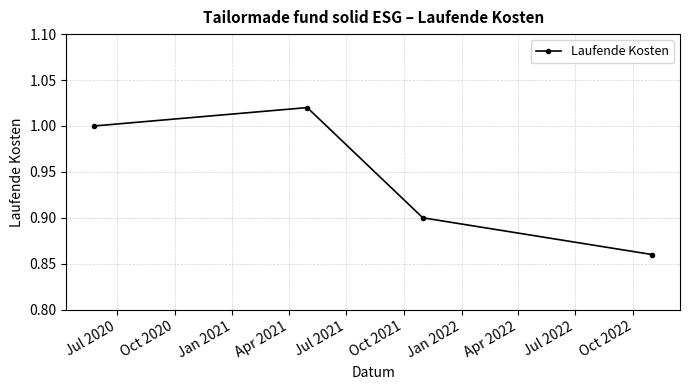

True or false: there are more than 0 points higher than both neighbors.

True